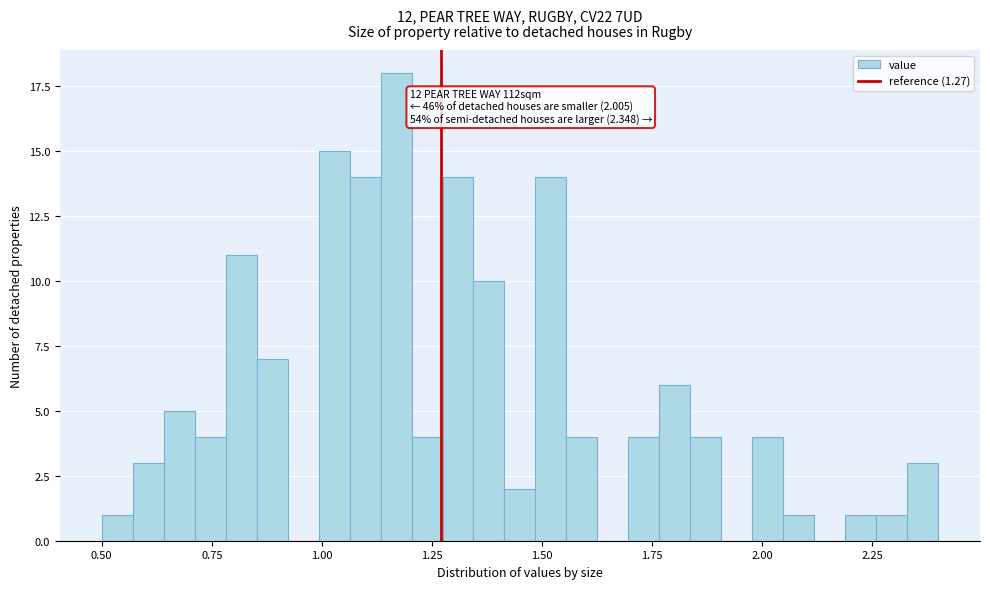

Around what value on the x-axis is the tallest bar? Give the approximate position of its centre, as read against the axis.

1.15